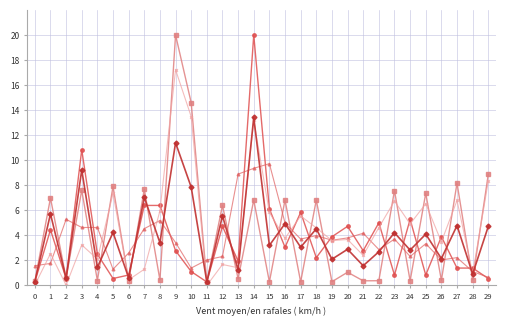

How many distinct data groups are displayed?

5